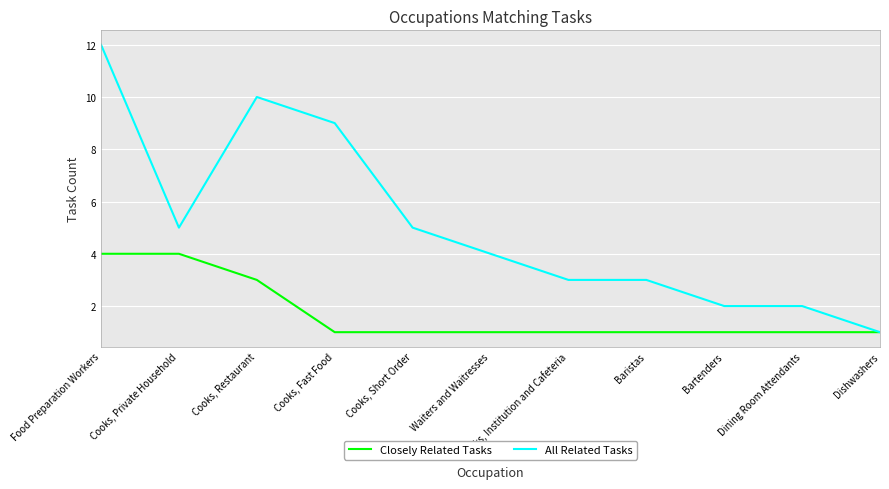

Which series has the largest total across all categories?

All Related Tasks